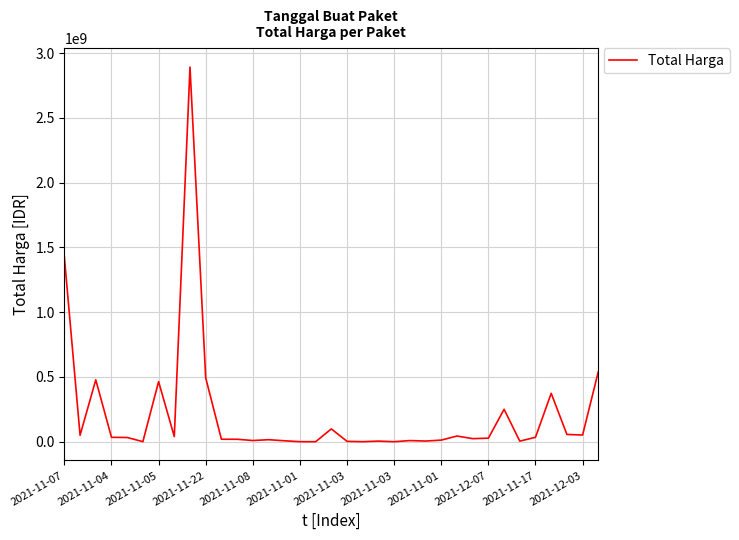

What is the difference between the second highest and second lowest values?

1425685900